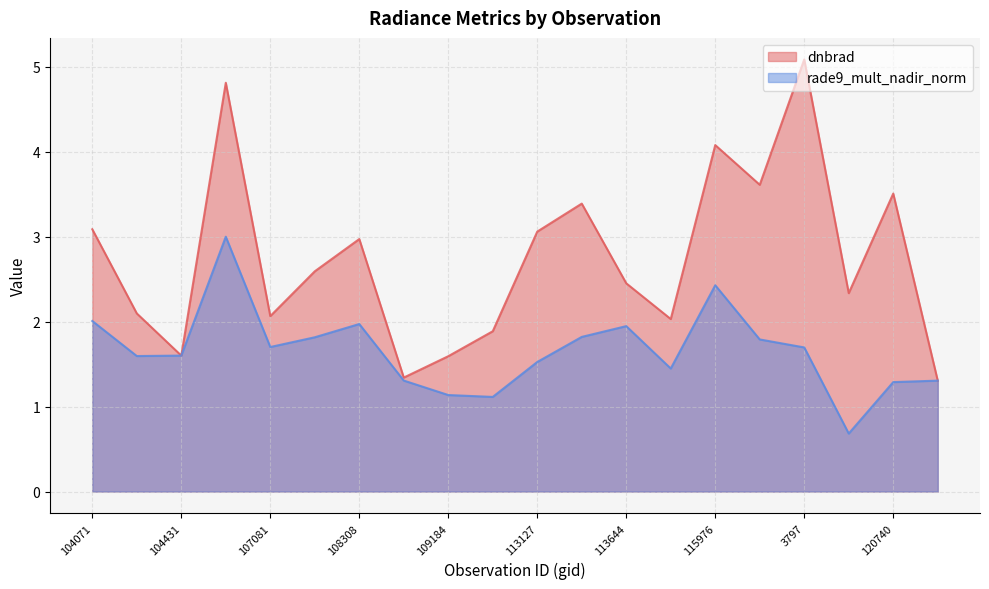

Read the rade9_mult_nadir_norm value at 108843.

1.3